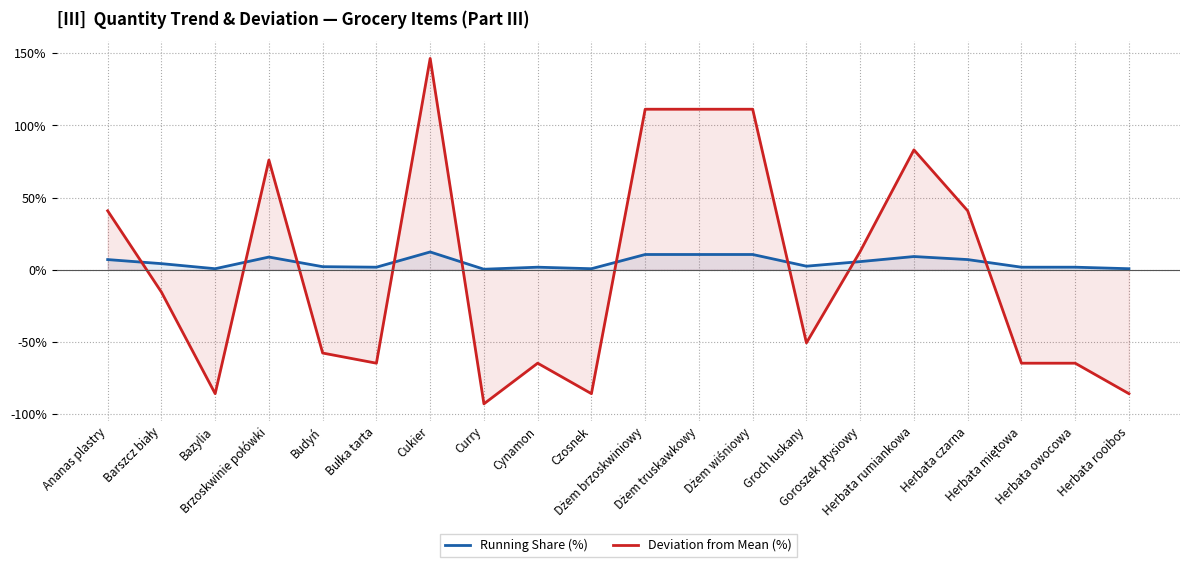

What are all the series names shown in the legend?

Running Share (%), Deviation from Mean (%)